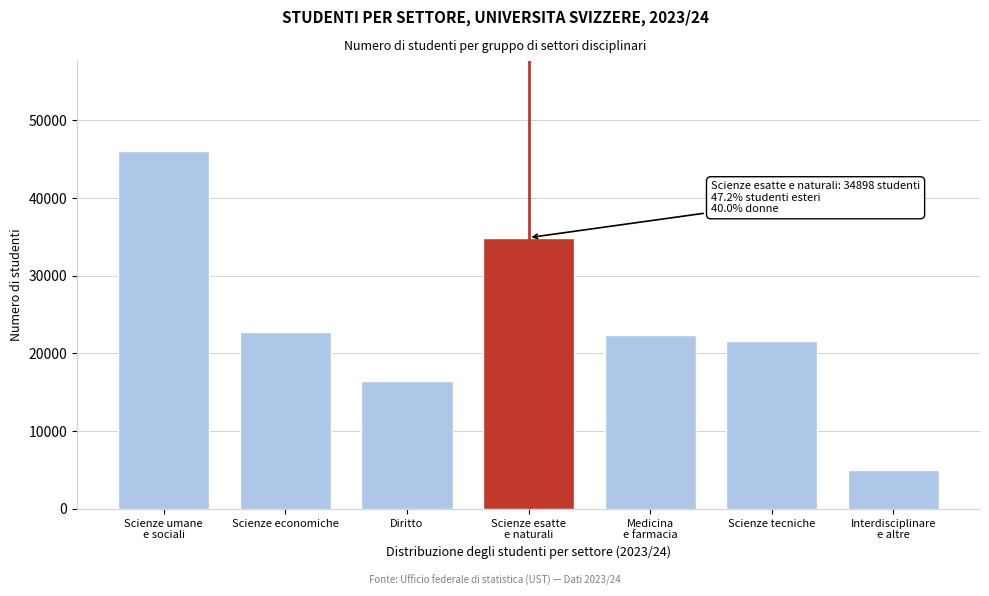

Reading left to right, extract all data points from this chart.

46106	22801	16457	34898	22317	21664	5012